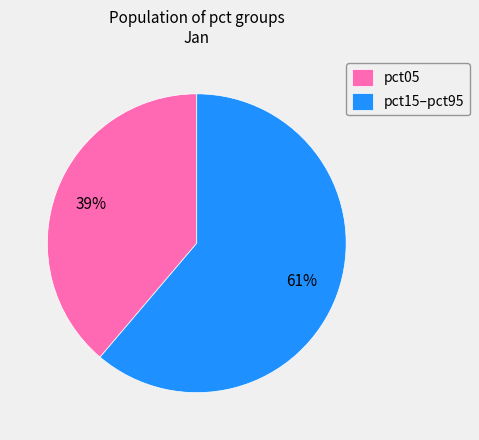

What percentage is the pct15–pct95 slice, to the nearest percent?

61%